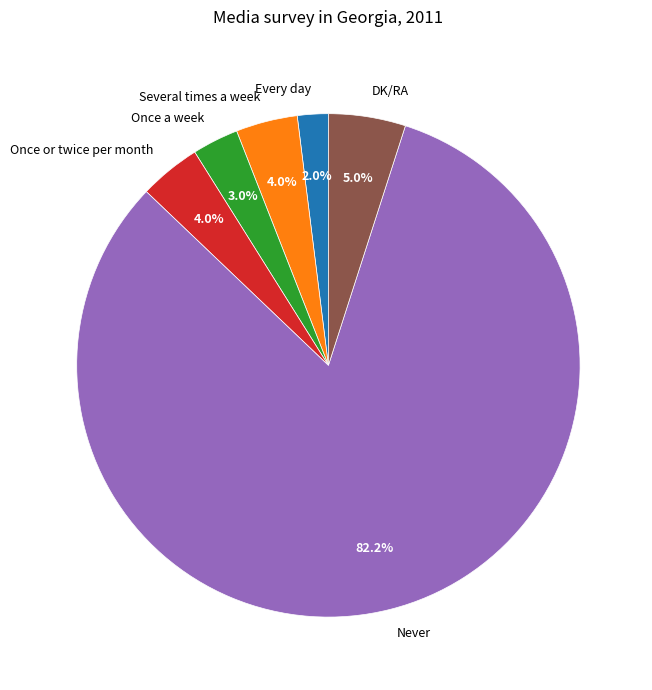

Which category accounts for the majority?

Never